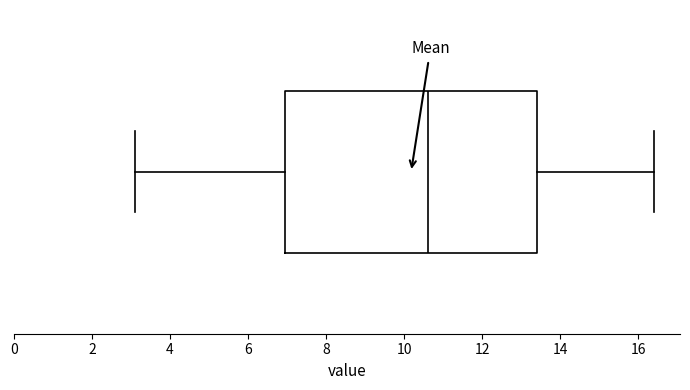

Transcribe this box plot: give where the median line is, the range the box spans, and where the two whiskers end, as read against the x-axis. The values are not printed on the chart, so give them approximately, as read against the axis.

median 10.6, box 7.0 to 13.4, whiskers 3.2 to 16.4